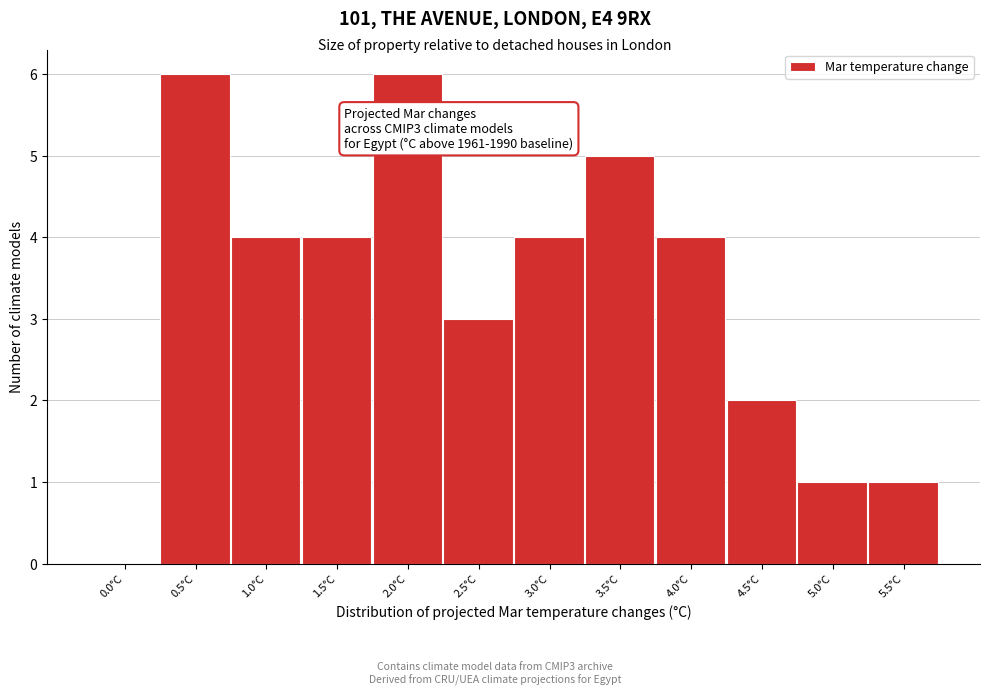

Reading left to right, what are all the values shown in this chart?

0.0°C=0	0.5°C=6	1.0°C=4	1.5°C=4	2.0°C=6	2.5°C=3	3.0°C=4	3.5°C=5	4.0°C=4	4.5°C=2	5.0°C=1	5.5°C=1